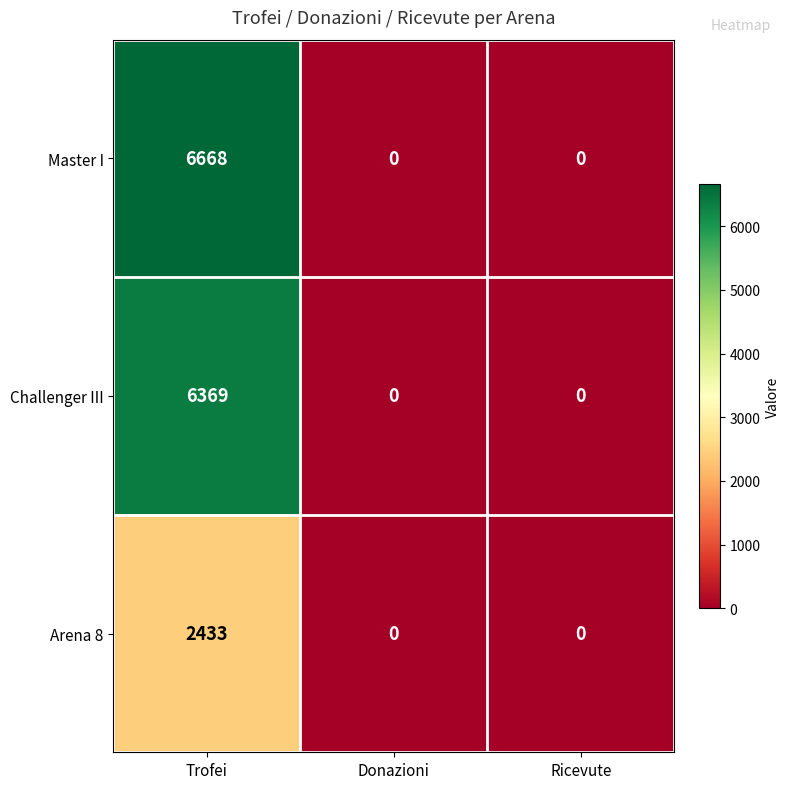

Reading right to left, transcribe all the data shown in this chart.

Master I: Ricevute=0	Donazioni=0	Trofei=6668
Challenger III: Ricevute=0	Donazioni=0	Trofei=6369
Arena 8: Ricevute=0	Donazioni=0	Trofei=2433